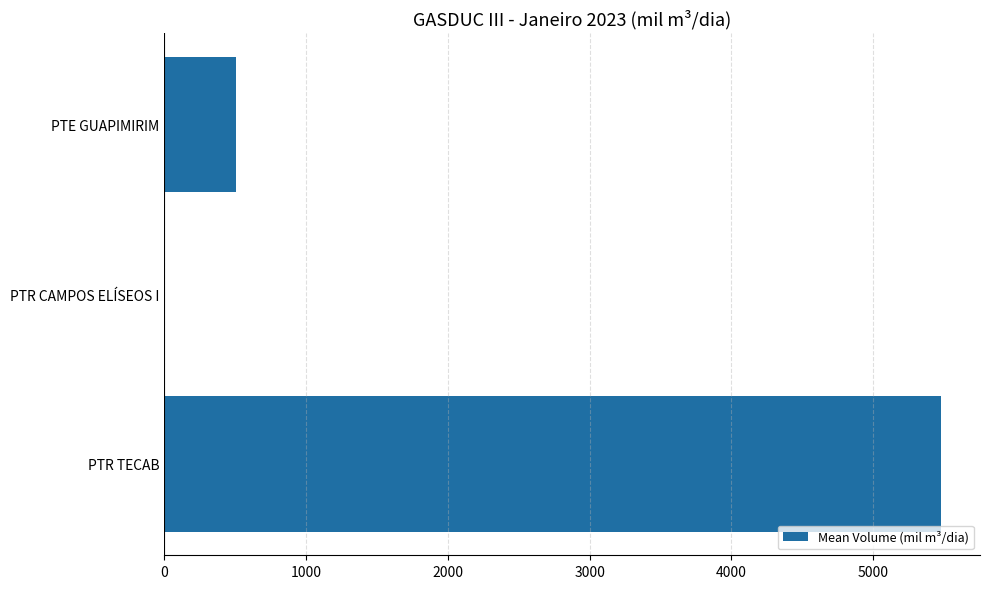

The value at PTE GUAPIMIRIM is 318.6. True or false?

False